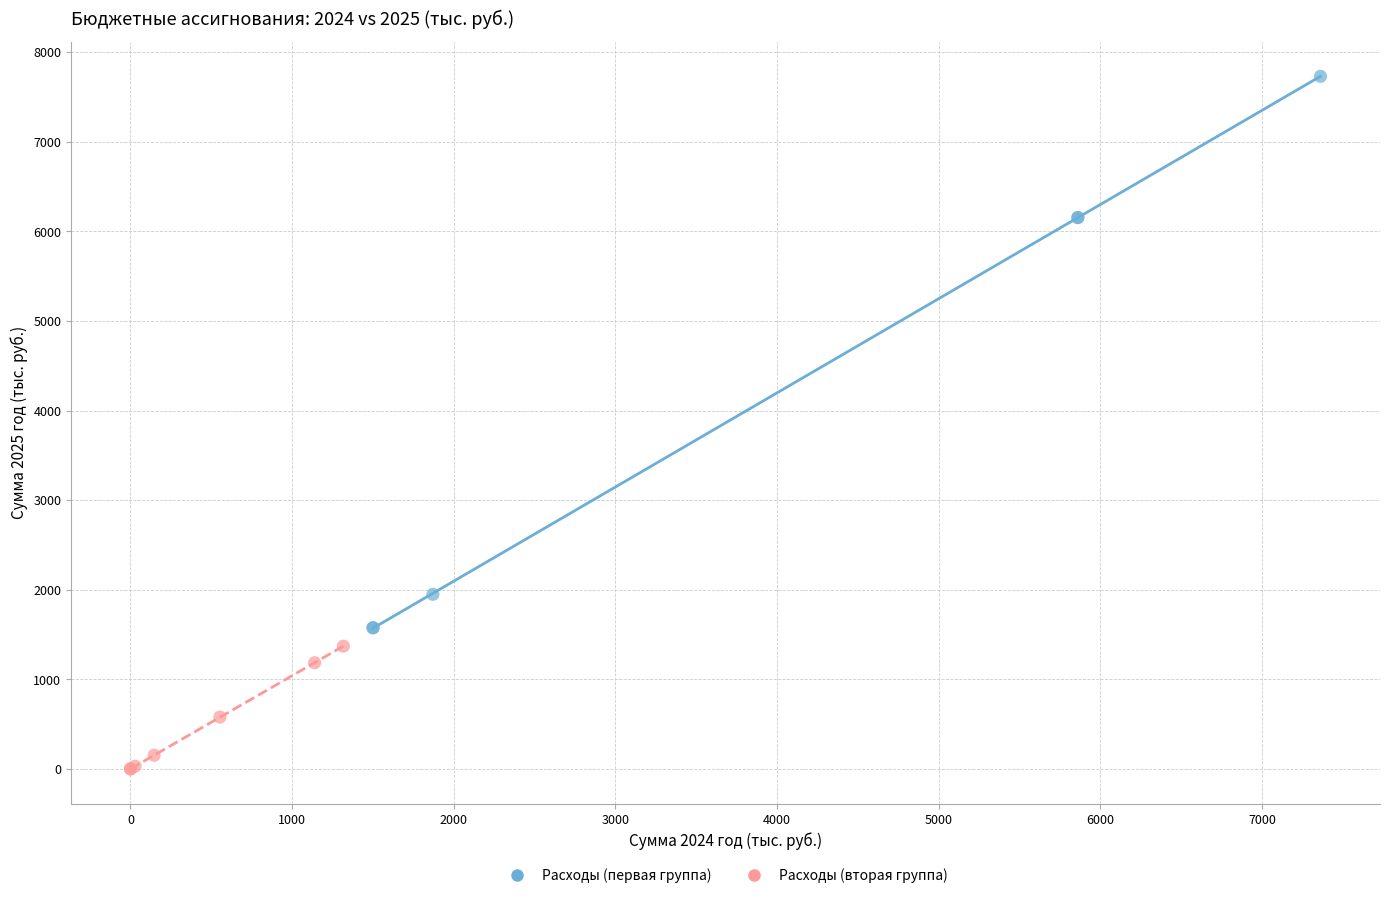

Which series has the largest Y range (max minus min)?

Расходы (первая группа)